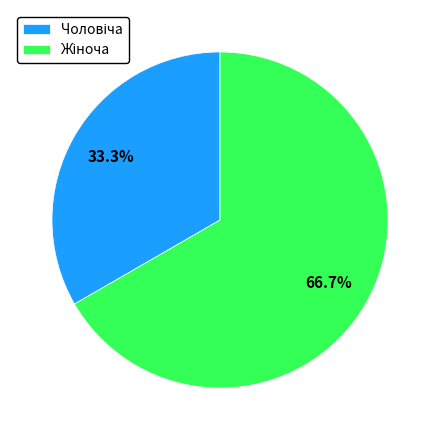

Is there any slice that represents more than half of the pie?

Yes